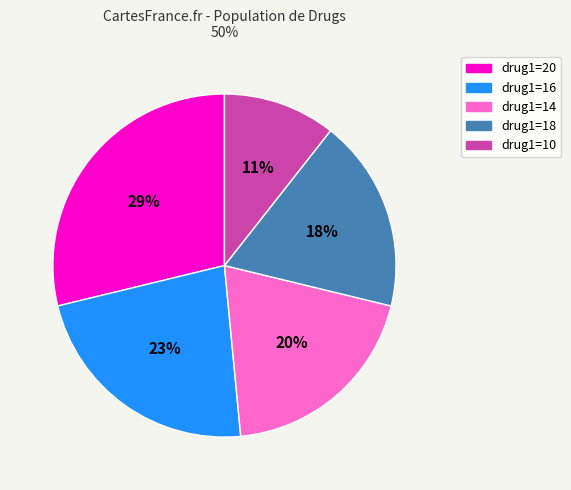

To the nearest percent, what is the average slice percentage?

20%